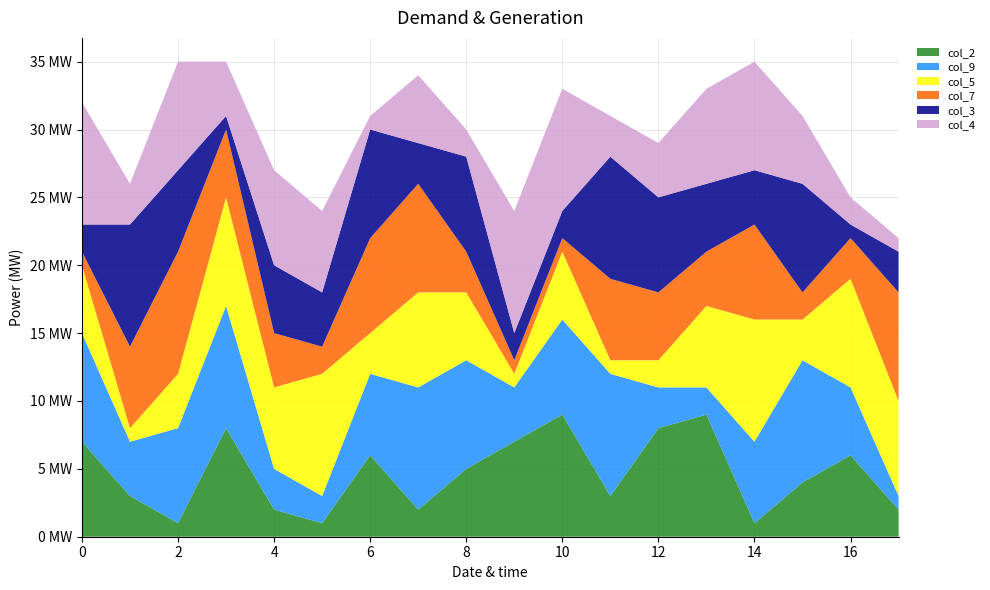

Reading right to left, what are all the values shown in this chart?

col_2: 7=2	9=6	6=4	2=1	3=9	1=8	8=3	4=9	1=7	9=5	8=2	7=6	6=1	5=2	4=8	3=1	2=3	1=7
col_9: 7=1	9=5	6=9	2=6	3=2	1=3	8=9	4=7	1=4	9=8	8=9	7=6	6=2	5=3	4=9	3=7	2=4	1=8
col_5: 7=7	9=8	6=3	2=9	3=6	1=2	8=1	4=5	1=1	9=5	8=7	7=3	6=9	5=6	4=8	3=4	2=1	1=5
col_7: 7=8	9=3	6=2	2=7	3=4	1=5	8=6	4=1	1=1	9=3	8=8	7=7	6=2	5=4	4=5	3=9	2=6	1=1
col_3: 7=3	9=1	6=8	2=4	3=5	1=7	8=9	4=2	1=2	9=7	8=3	7=8	6=4	5=5	4=1	3=6	2=9	1=2
col_4: 7=1	9=2	6=5	2=8	3=7	1=4	8=3	4=9	1=9	9=2	8=5	7=1	6=6	5=7	4=4	3=8	2=3	1=9